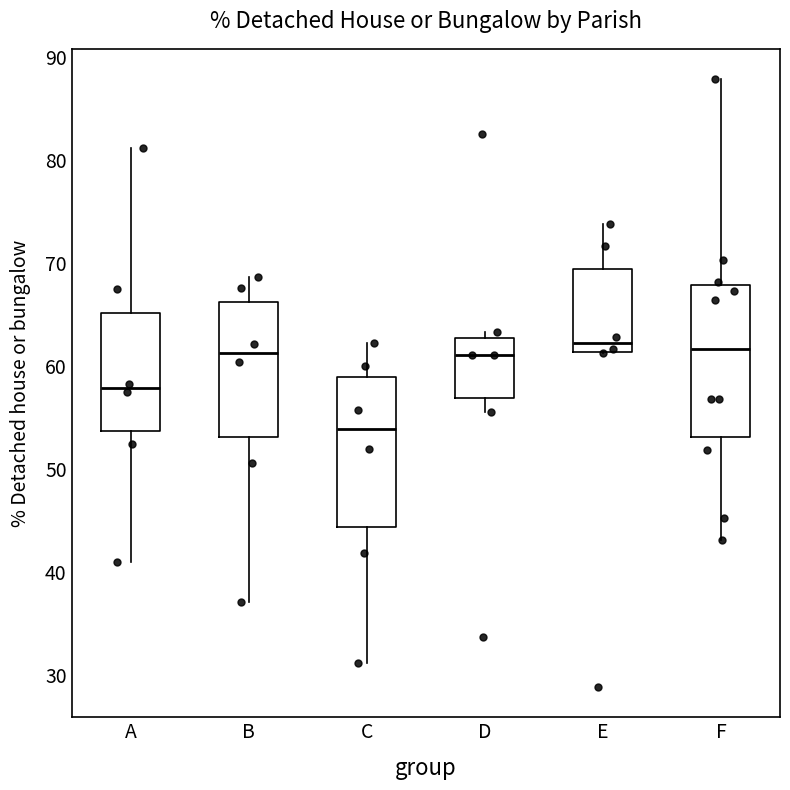

Where is the lower edge of the box for D on the y-axis? The values are not printed on the chart, so give them approximately, as read against the axis.

57